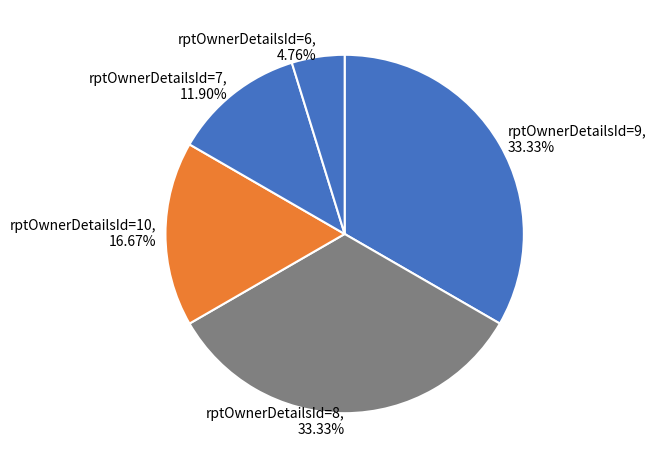

Is the sum of rptOwnerDetailsId=8, 33.33% and rptOwnerDetailsId=6, 4.76% greater than half?

No